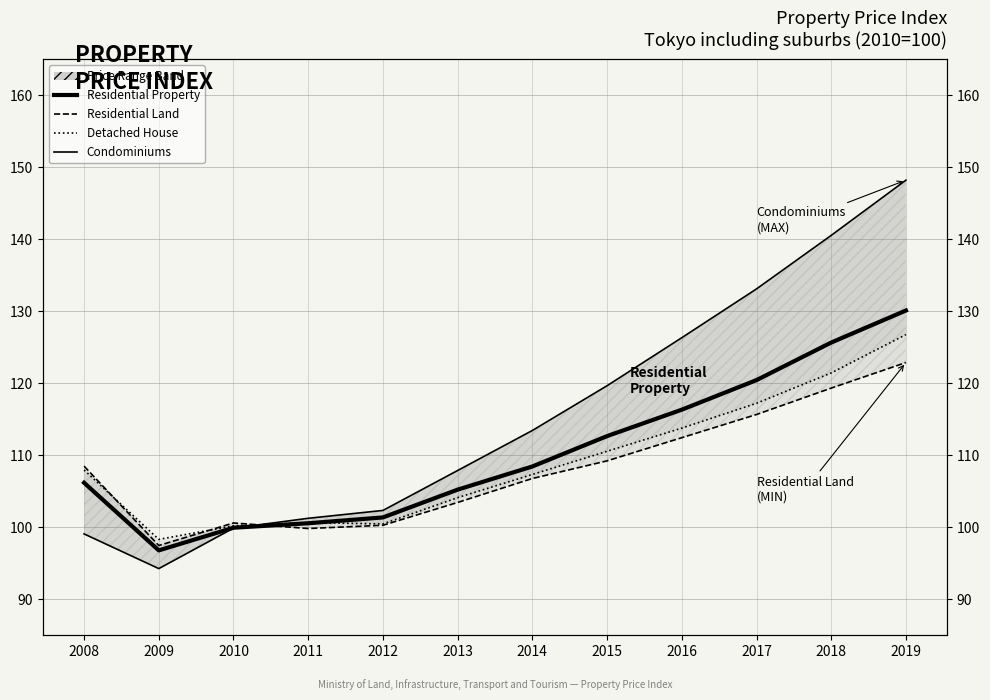

What is the lowest value of the Residential Property series?

96.8